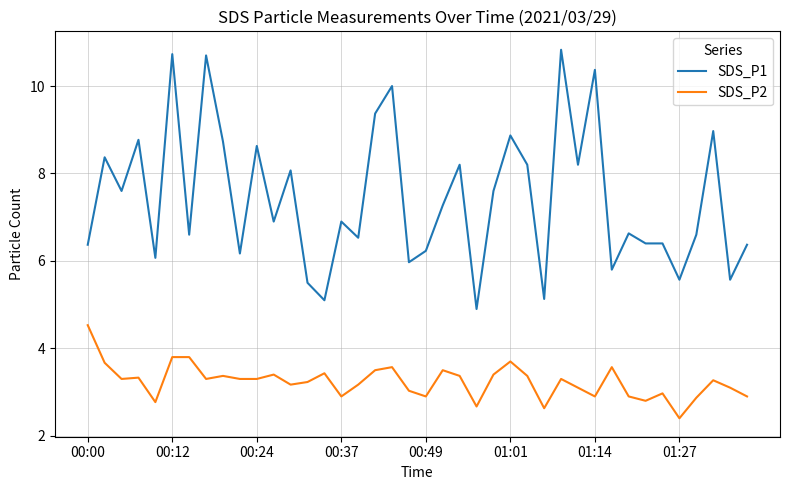

Rank the series by their maximum value, from highest to lowest.

SDS_P1, SDS_P2